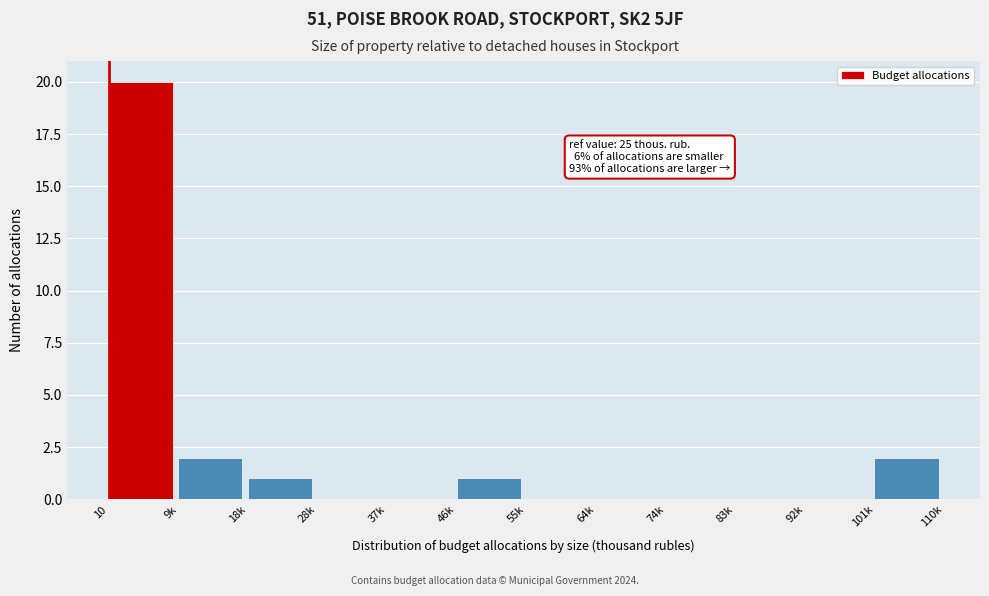

Reading left to right, what are all the values shown in this chart?

10=20	9k=2	18k=1	28k=0	37k=0	46k=1	55k=0	64k=0	74k=0	83k=0	92k=0	101k=2